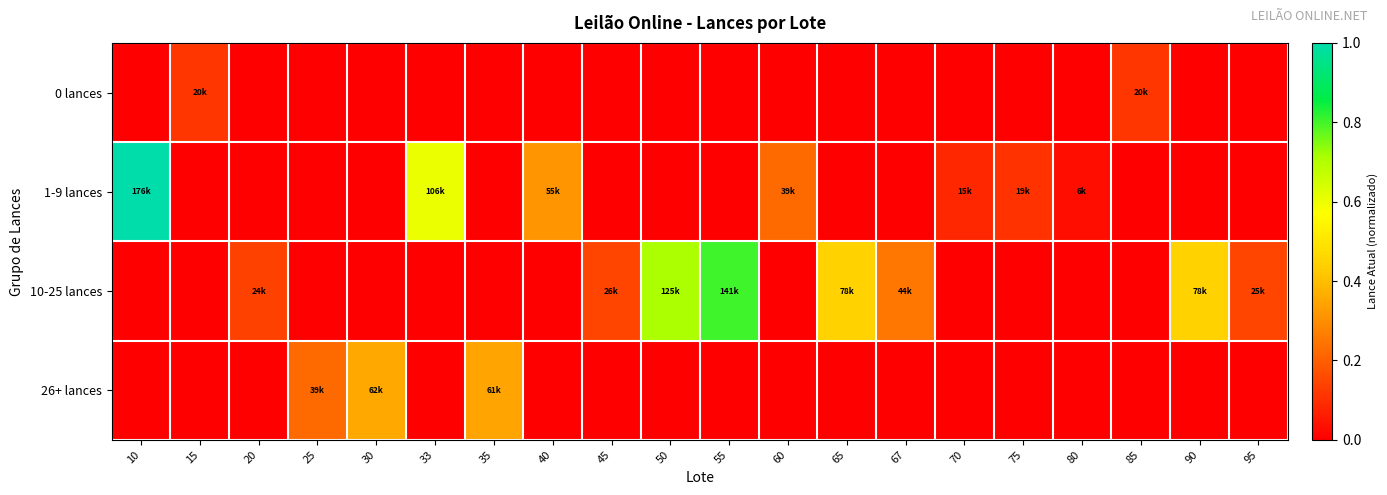

Rank the series by their average value, from highest to lowest.

10-25 lances, 1-9 lances, 26+ lances, 0 lances